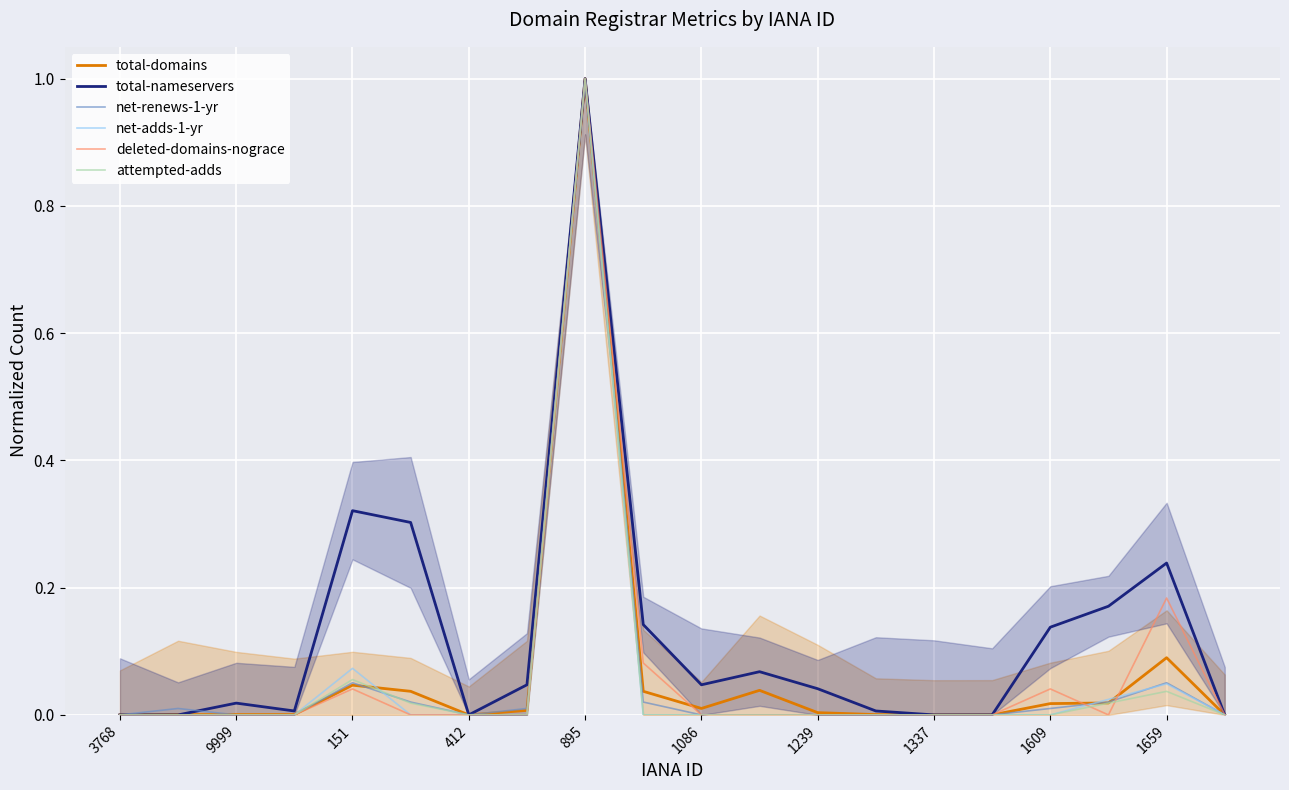

How many lines are shown in the chart?

6